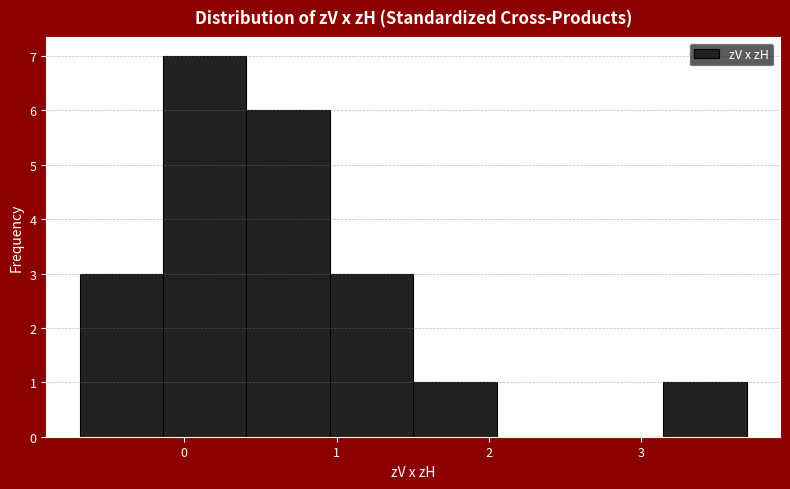

Reading left to right, transcribe this chart: for each bar, give the range it covers on the x-axis and its height. Neither the bar edges nor the heights are printed on the chart, so give them approximately, as read against the axes.

-0.7 to -0.1: 3
-0.1 to 0.4: 7
0.4 to 1.0: 6
1.0 to 1.5: 3
1.5 to 2.0: 1
2.0 to 2.6: 0
2.6 to 3.1: 0
3.1 to 3.7: 1